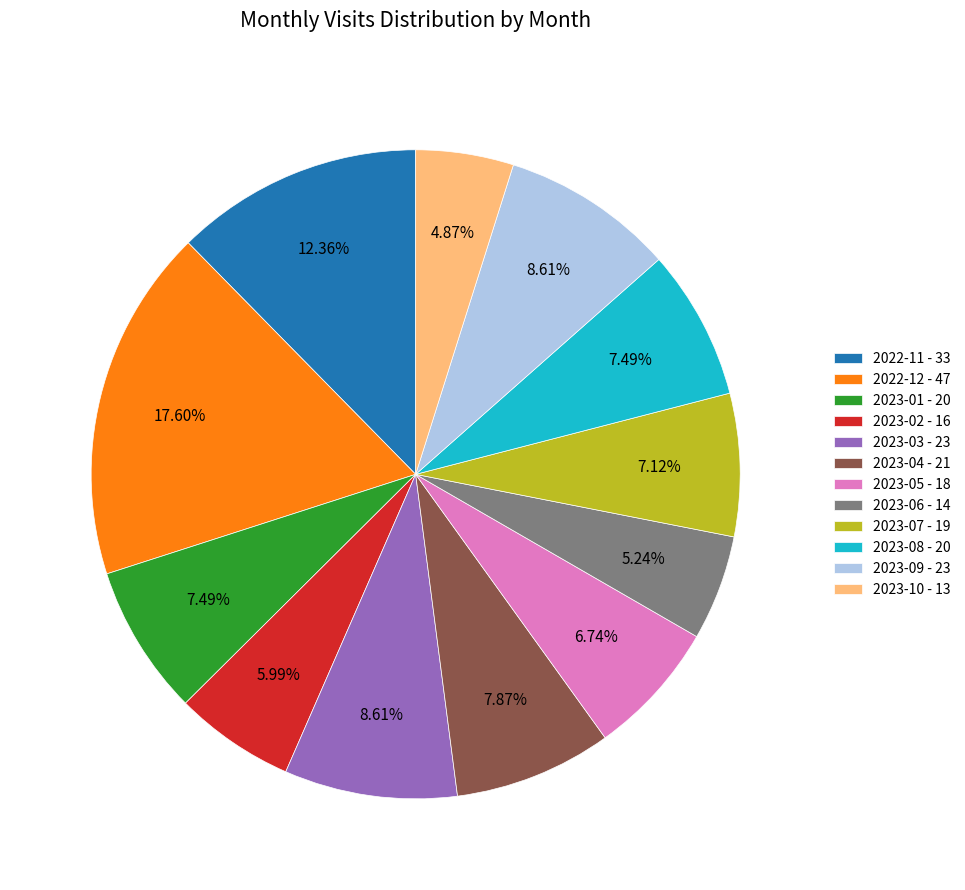

Which has a higher value, 2023-10 or 2023-09?

2023-09